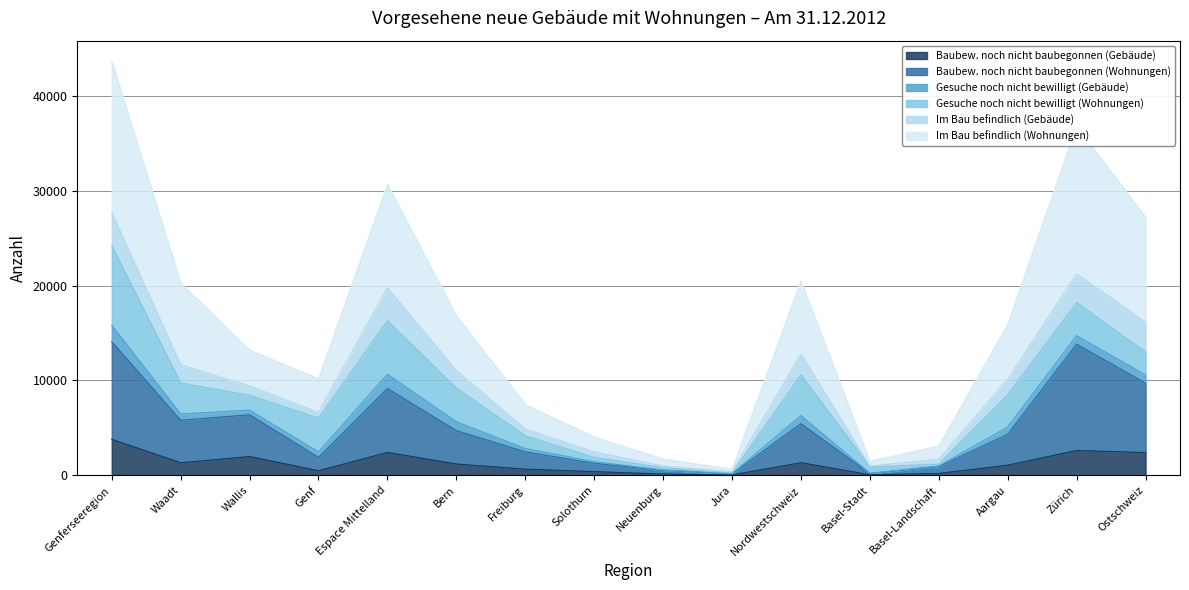

Which category has the highest value in the Baubew. noch nicht baubegonnen (Gebäude) series?

Genferseeregion